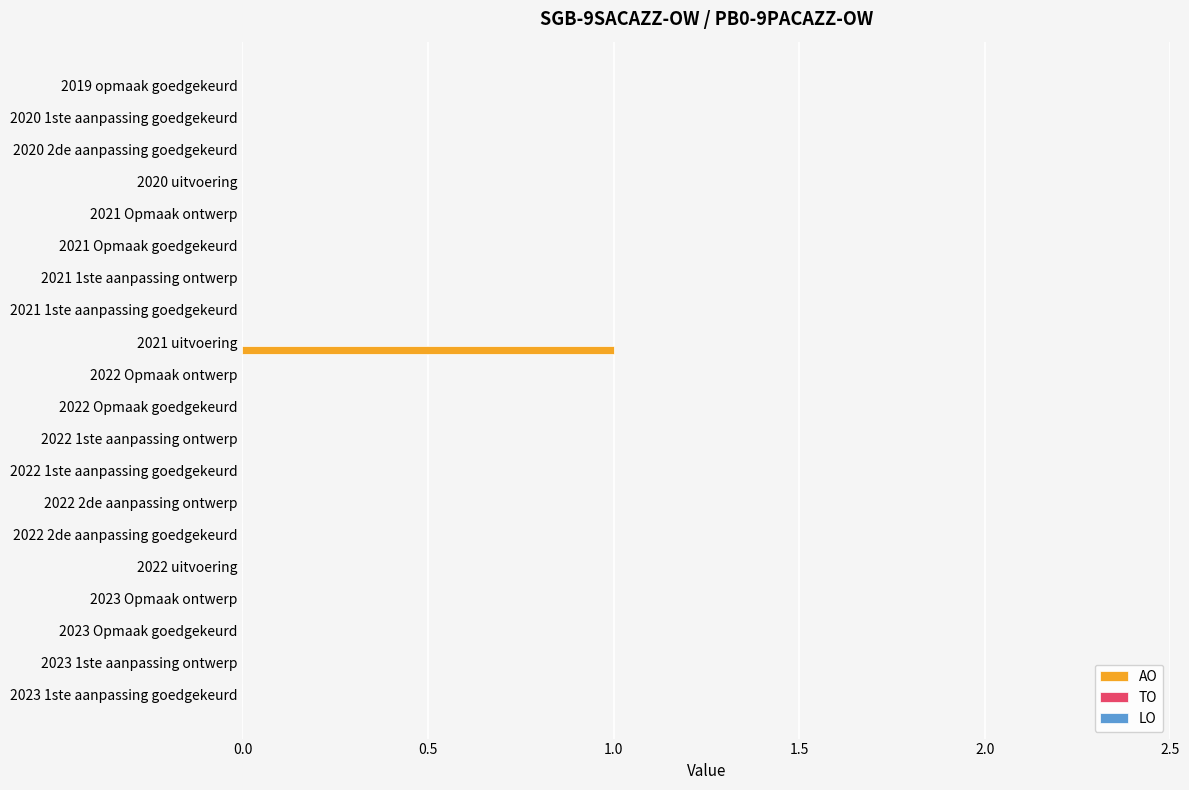

The value at 2021 Opmaak goedgekeurd is 0. True or false?

True